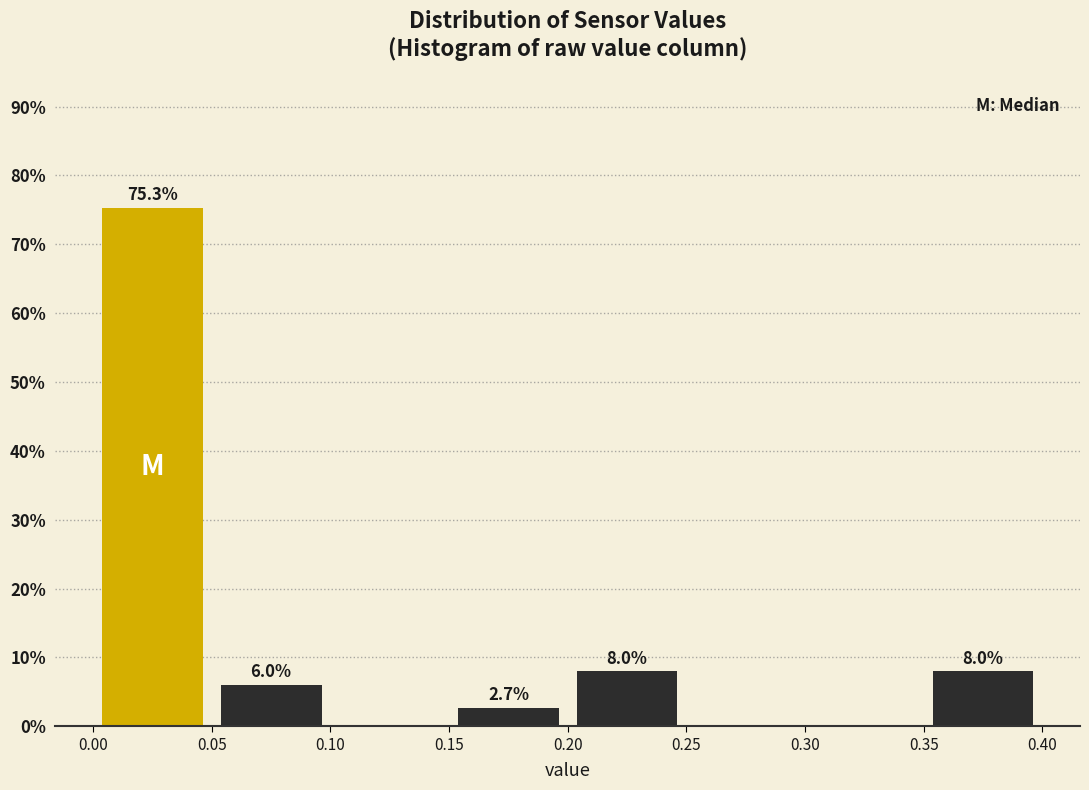

Over which range of the x-axis is the bar tallest?

0.00 to 0.05